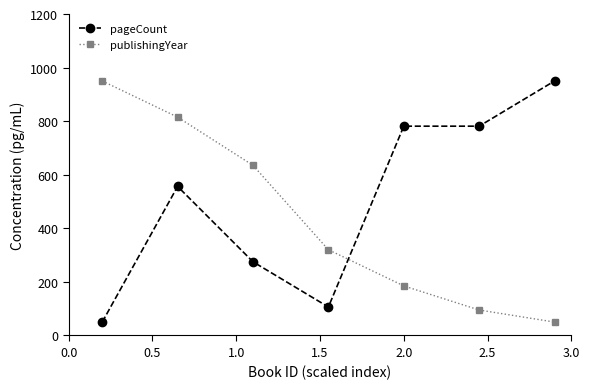

What is the maximum value shown in the chart?

950.0